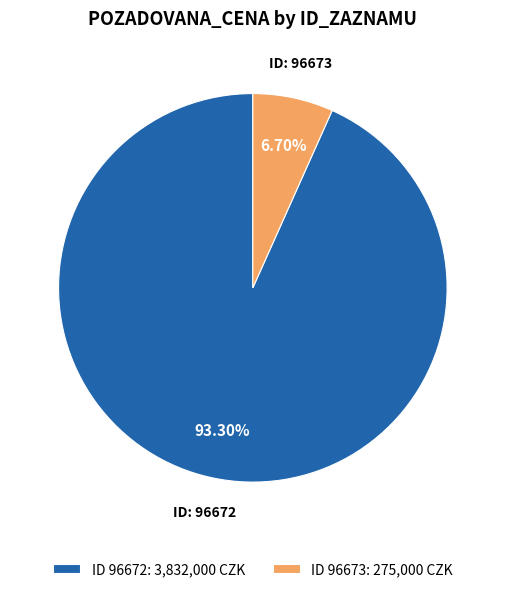

To the nearest percent, what is the difference between the largest and smallest slice percentages?

87%